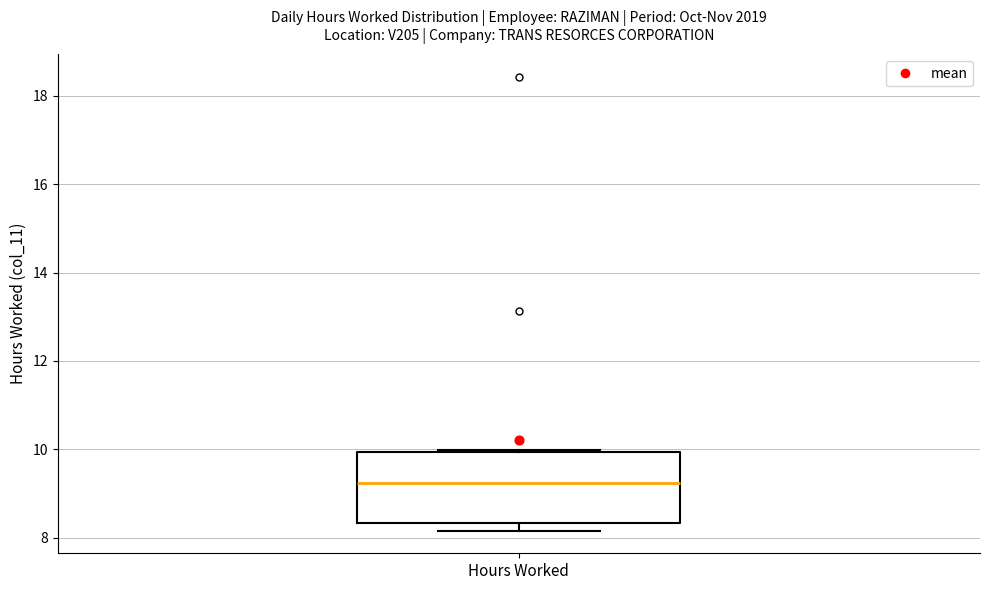

Transcribe this box plot: give where the median line is, the range the box spans, and where the two whiskers end, as read against the y-axis. The values are not printed on the chart, so give them approximately, as read against the axis.

median 9.2, box 8.4 to 10.0, whiskers 8.2 to 10.0